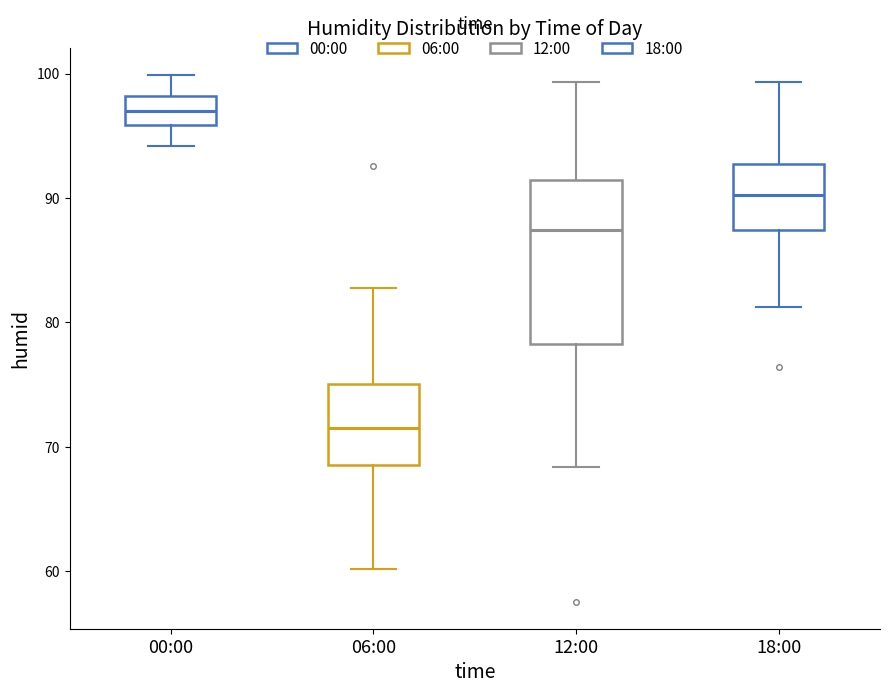

Reading left to right, read every box against the y-axis: the position of its median line, the range the box covers, and the ends of its whiskers. The values are not printed on the chart, so give them approximately, as read against the axis.

00:00: median 97, box 96 to 98, whiskers 94 to 100
06:00: median 72, box 69 to 75, whiskers 60 to 83
12:00: median 87, box 78 to 91, whiskers 68 to 99
18:00: median 90, box 87 to 93, whiskers 81 to 99